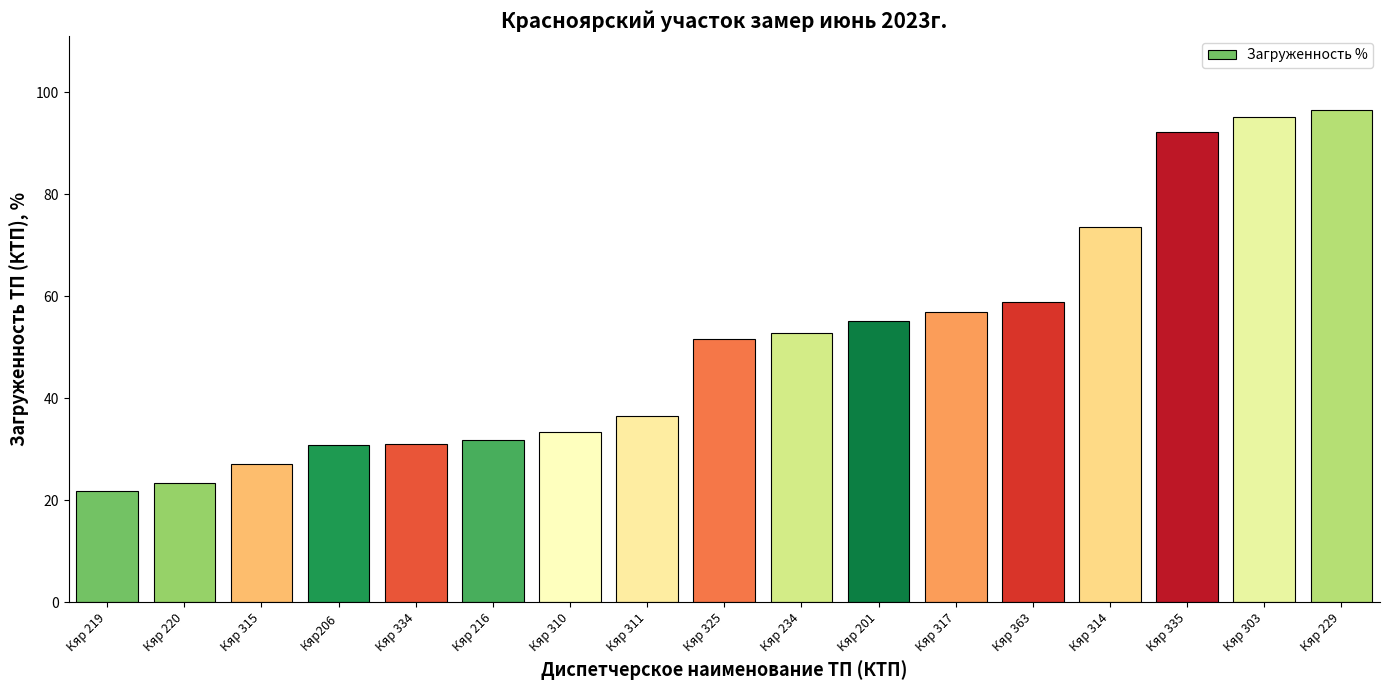

What is the ratio of the value at Кяр 334 to the value at Кяр 201?

0.6